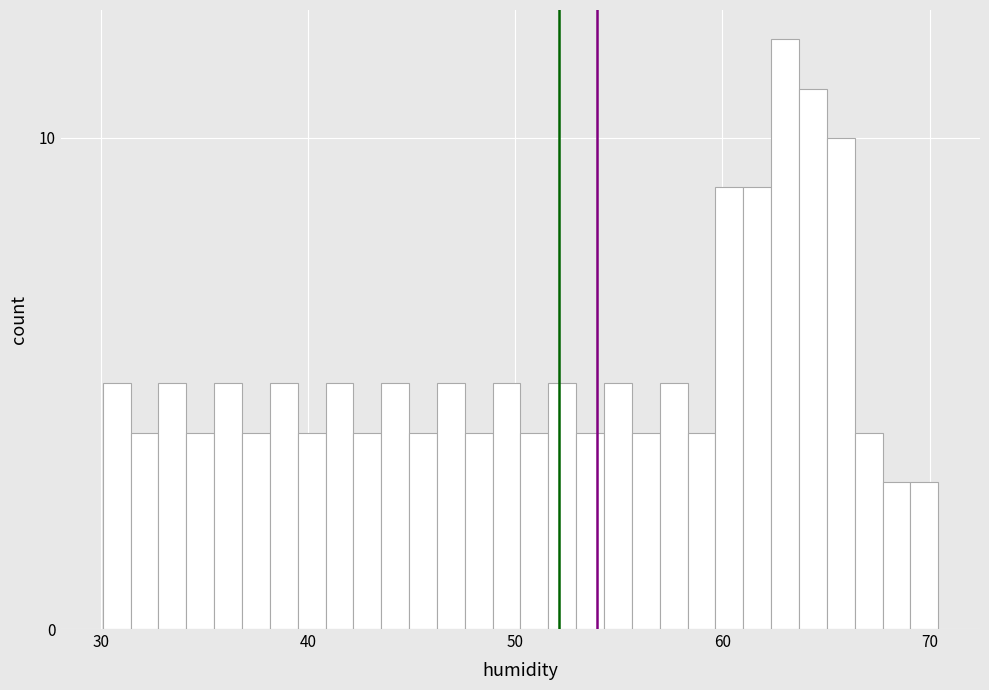

Around what value on the x-axis is the tallest bar? Give the approximate position of its centre, as read against the axis.

63